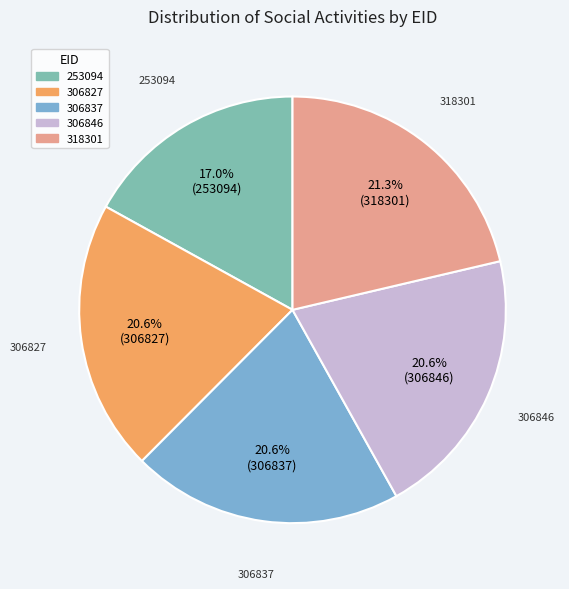

Which has a higher value, 306837 or 318301?

318301